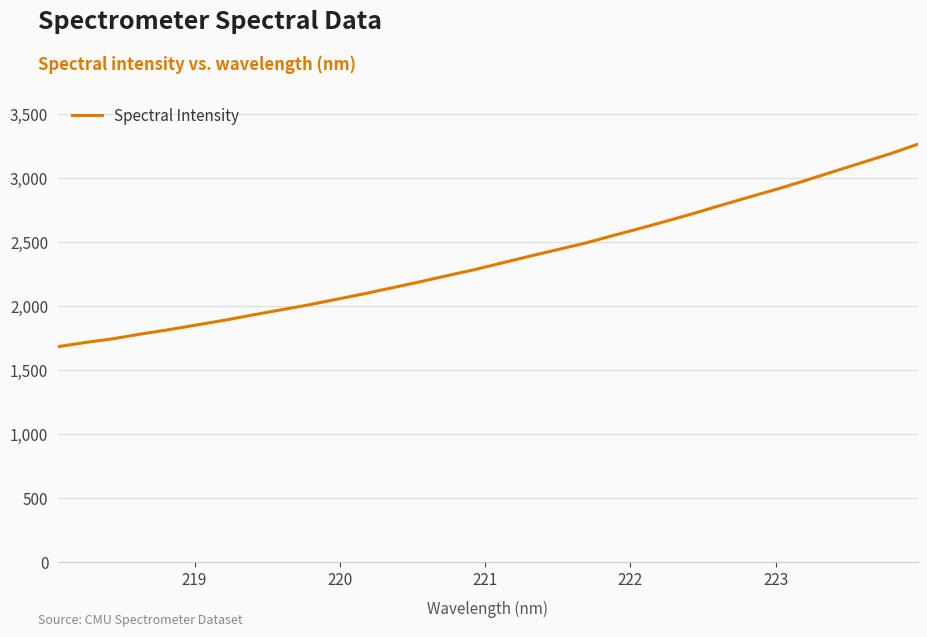

What is the greatest value displayed?

3263.5